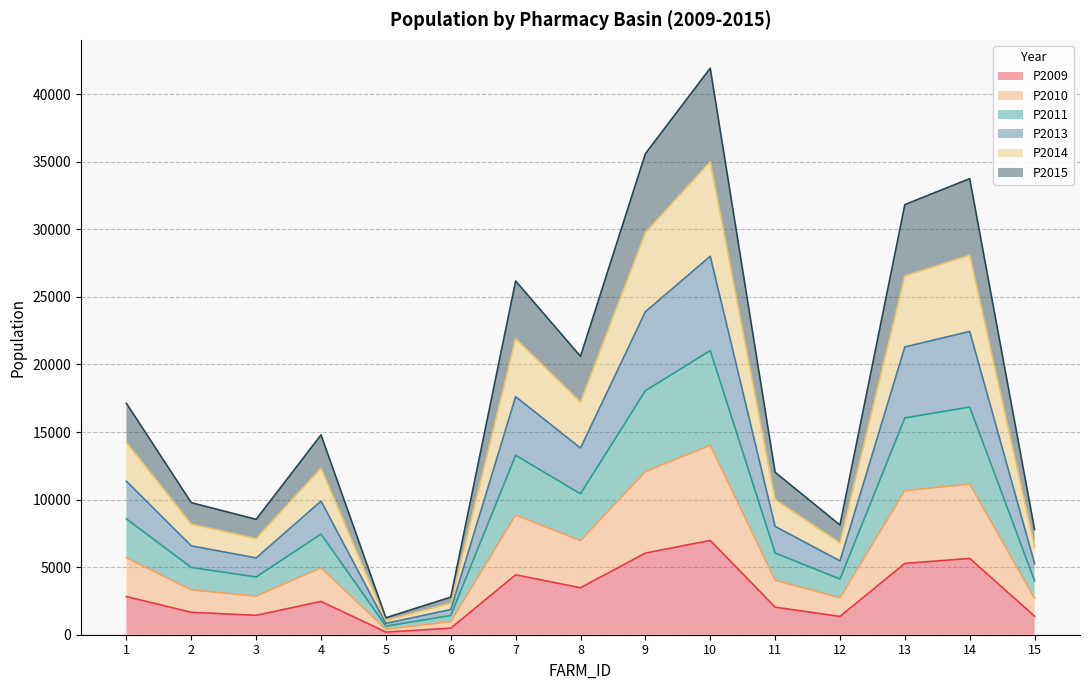

True or false: P2009 and P2011 cross at least once.

False